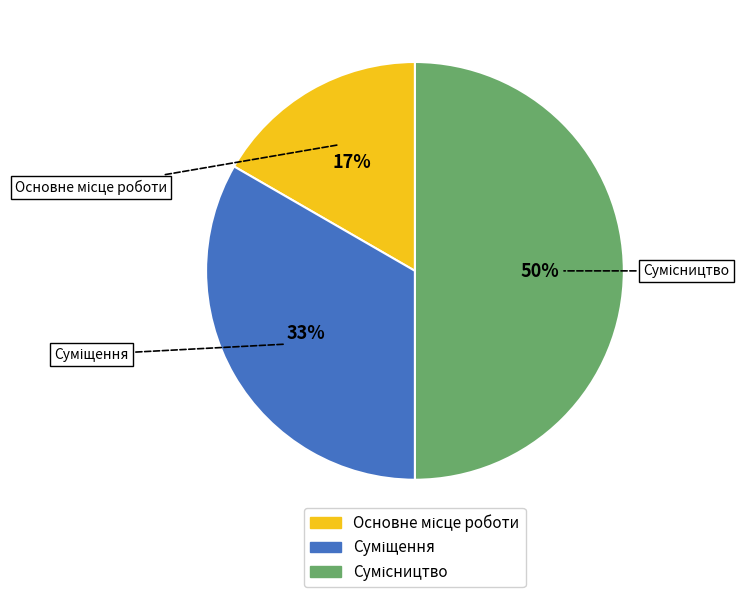

To the nearest percent, what is the difference between the largest and smallest slice percentages?

33%